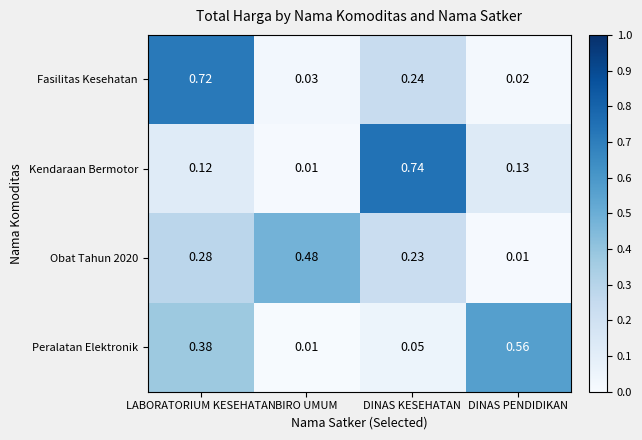

At which label does Peralatan Elektronik reach its peak?

DINAS PENDIDIKAN